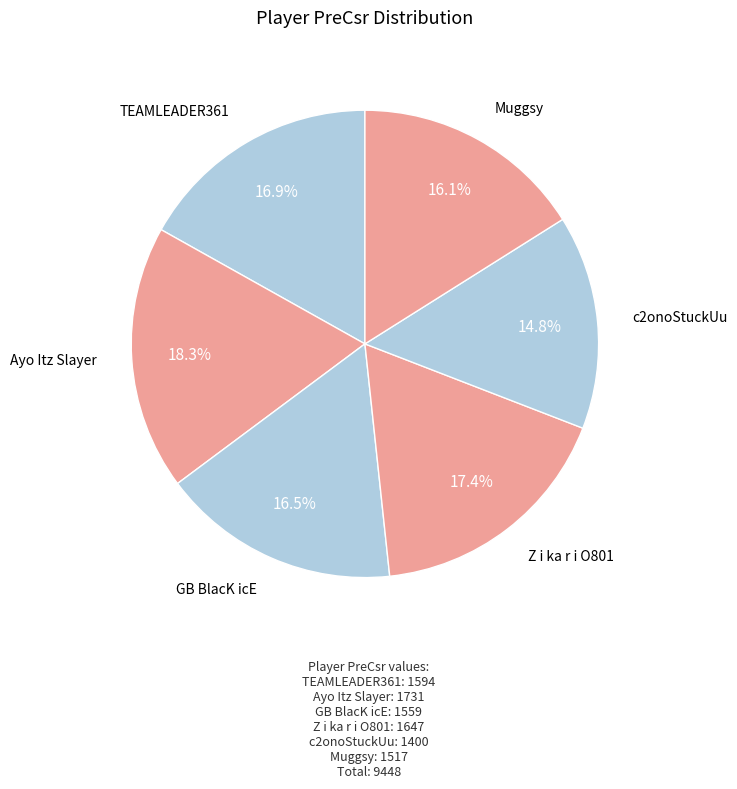

Is the sum of c2onoStuckUu and TEAMLEADER361 greater than half?

No